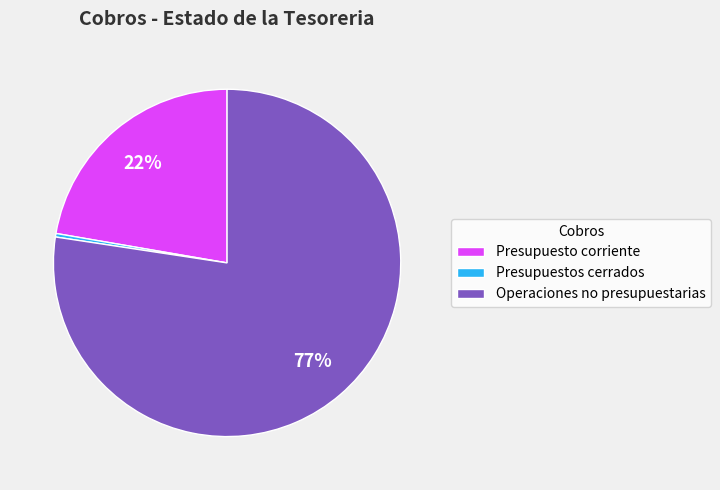

How many slices are in this pie chart?

3